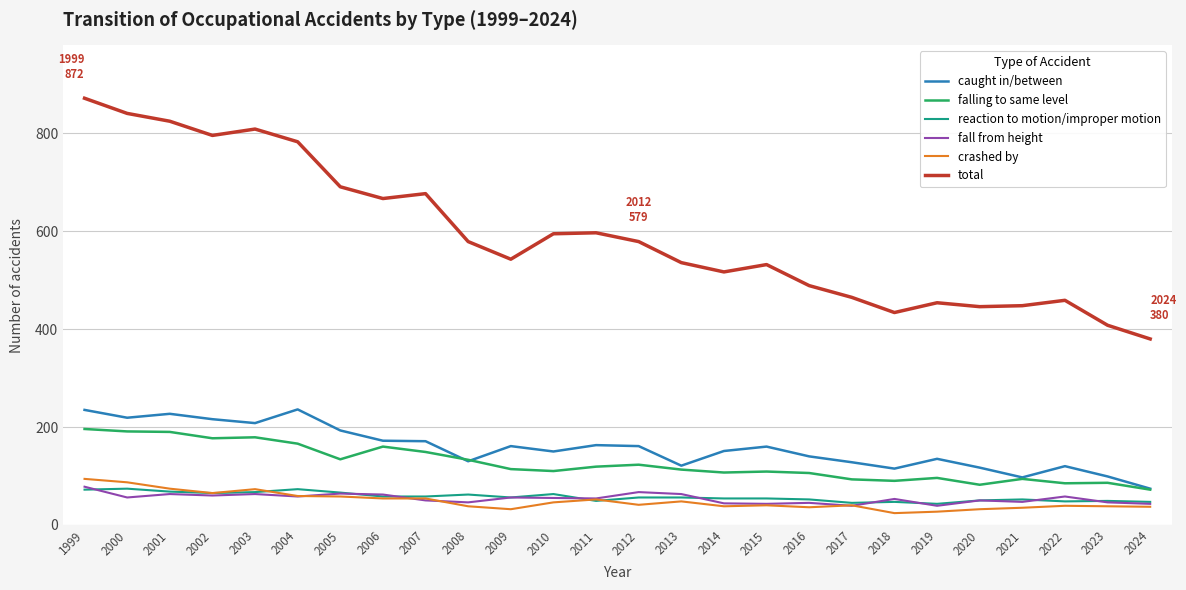

True or false: falling to same level and crashed by cross at least once.

False